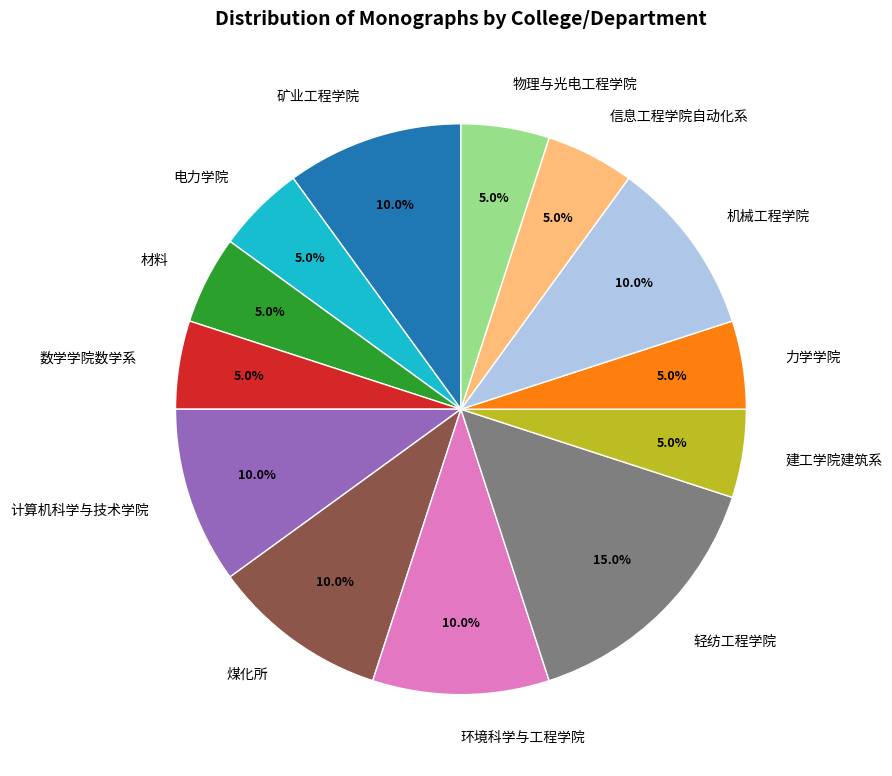

Is it true that 计算机科学与技术学院 is 10% of the pie?

True